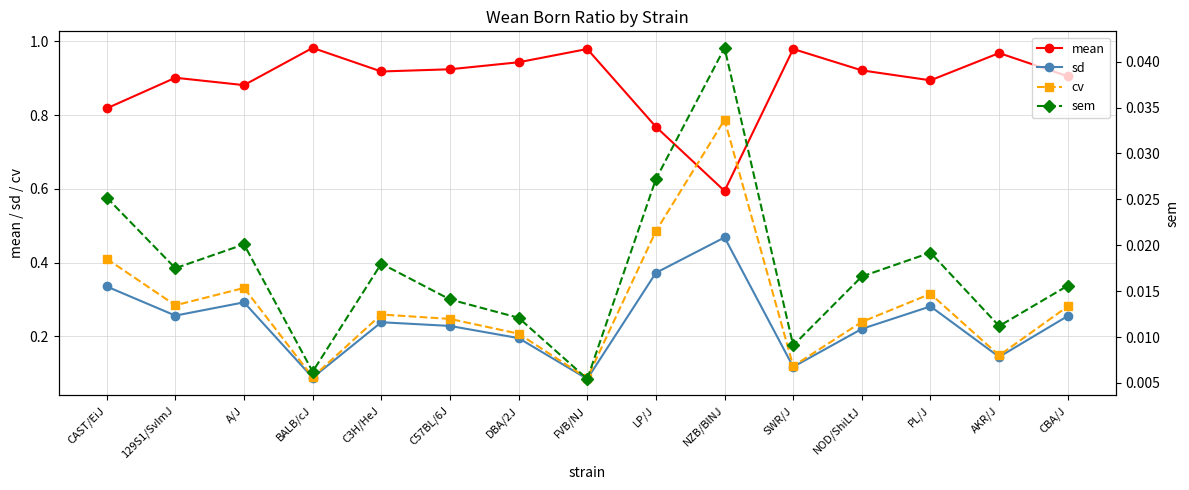

What position from the right is FVB/NJ?

8